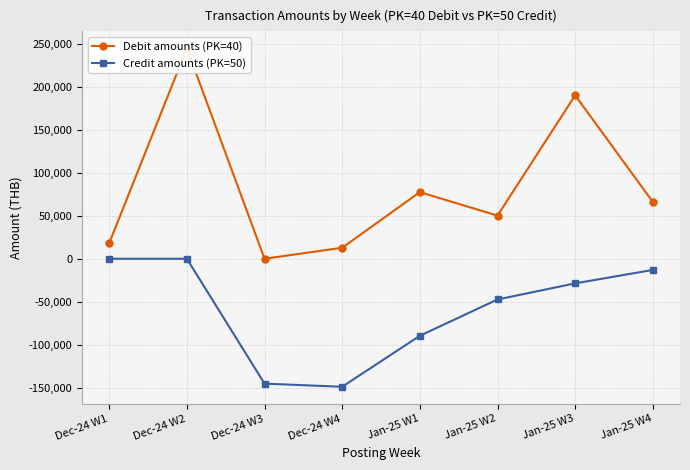

How many lines are shown in the chart?

2